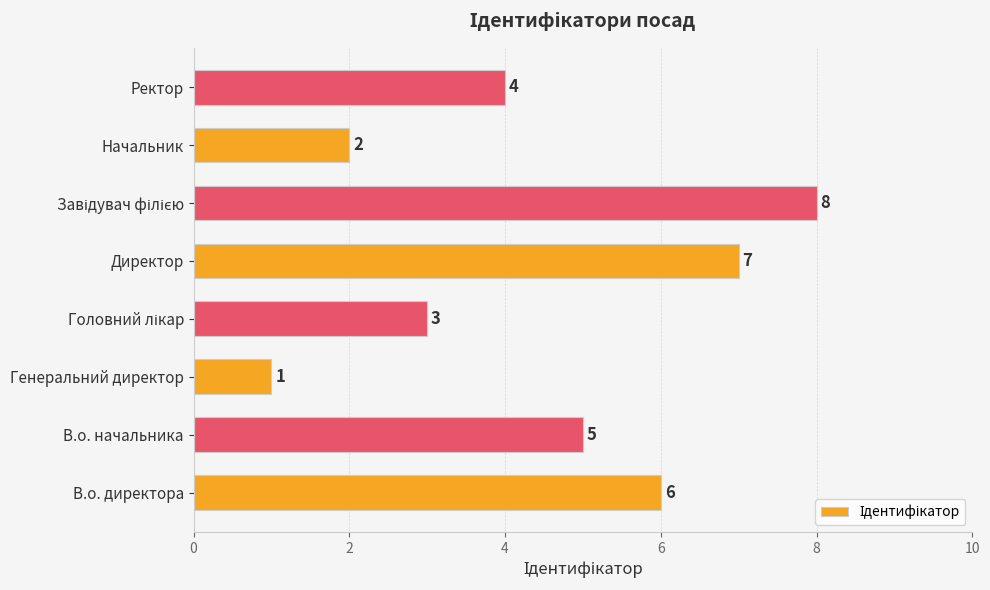

Reading bottom to top, list all the values displayed in this chart.

6	5	1	3	7	8	2	4